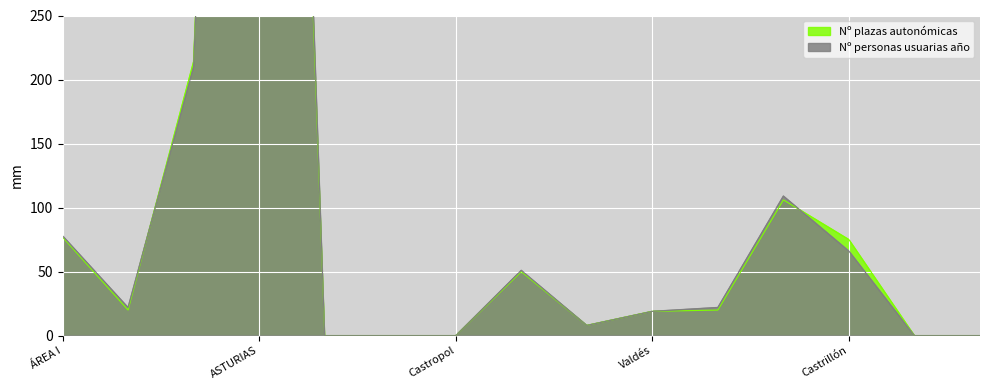

At which category does Nº personas usuarias año reach its first local valley?

ÁREA II